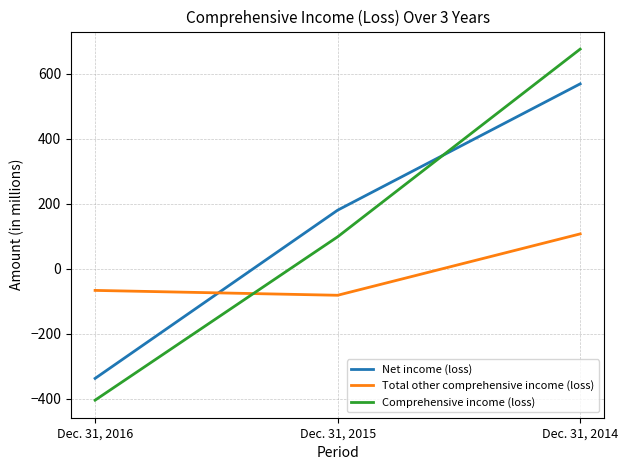

What is the difference between the maximum and minimum values in the Total other comprehensive income (loss) series?

189